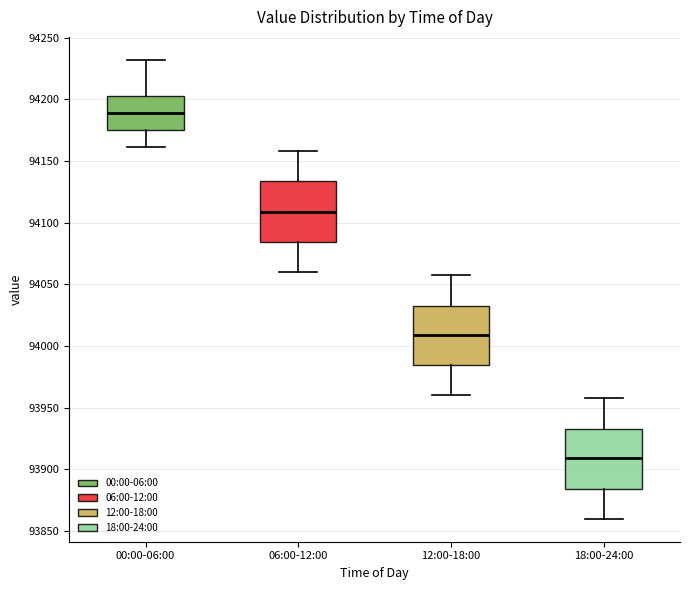

Reading left to right, transcribe this box plot: for each box, give where its median line is, the range the box spans, and where its two whiskers end, as read against the y-axis. The values are not printed on the chart, so give them approximately, as read against the axis.

00:00-06:00: median 94190, box 94175 to 94205, whiskers 94160 to 94230
06:00-12:00: median 94110, box 94085 to 94135, whiskers 94060 to 94160
12:00-18:00: median 94010, box 93985 to 94035, whiskers 93960 to 94060
18:00-24:00: median 93910, box 93885 to 93935, whiskers 93860 to 93960